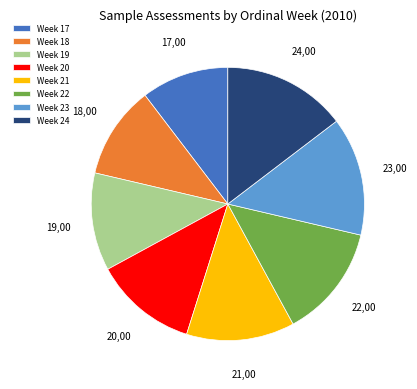

Count the number of slices in the pie.

8